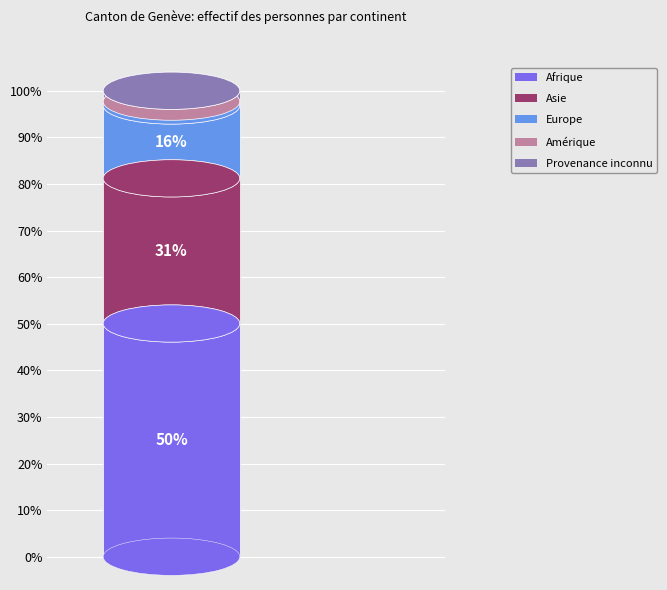

How many segments does this pie chart have?

5